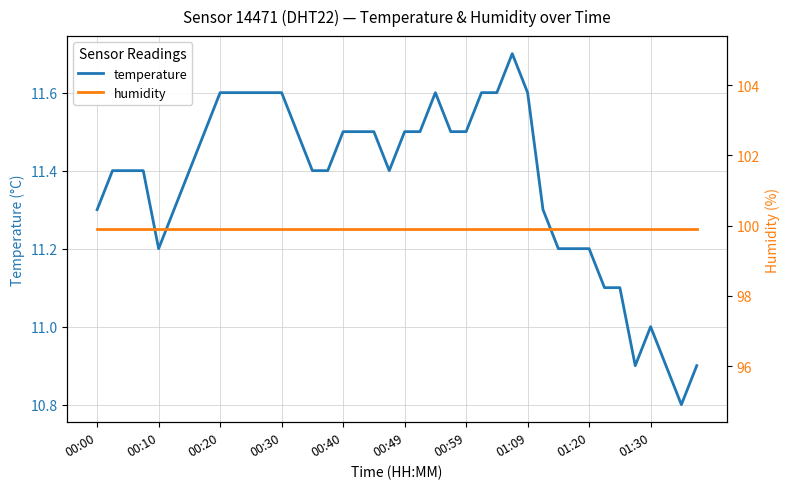

What is the average value of the temperature series?

11.4